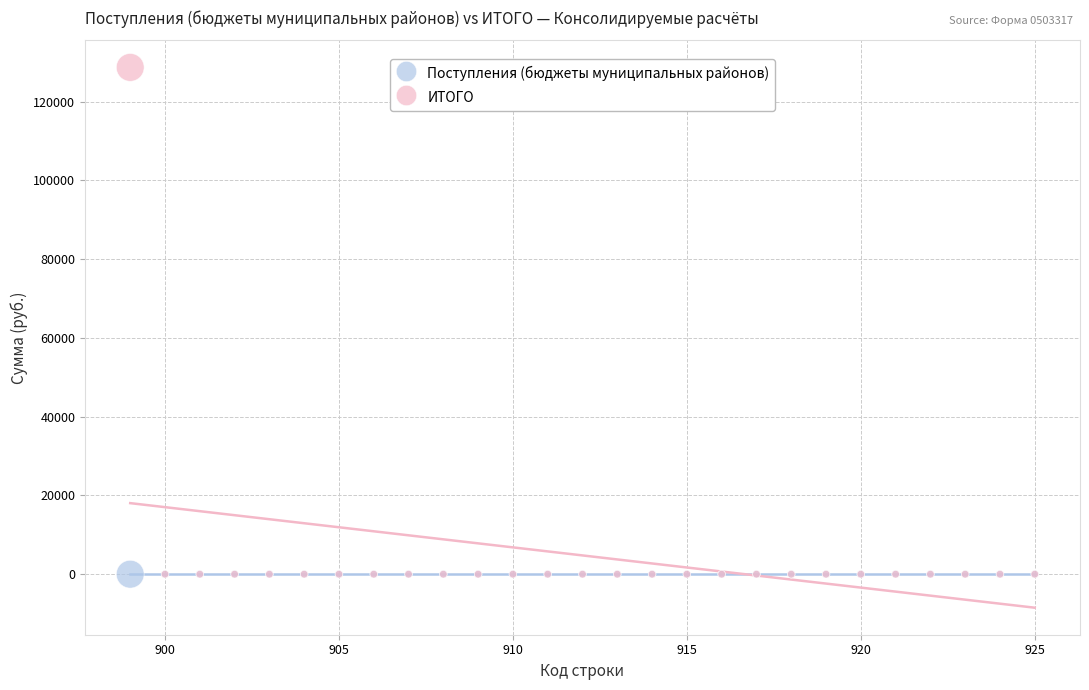

Which series contains the highest Y value?

ИТОГО